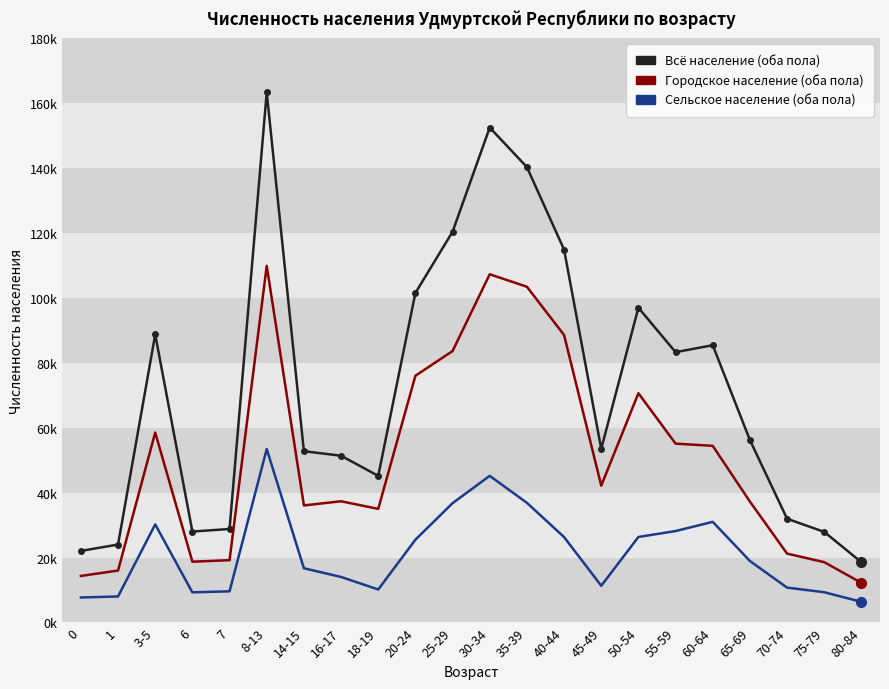

In Всё население (оба пола), how many points are lower than both neighbors (excluding endpoints)?

4